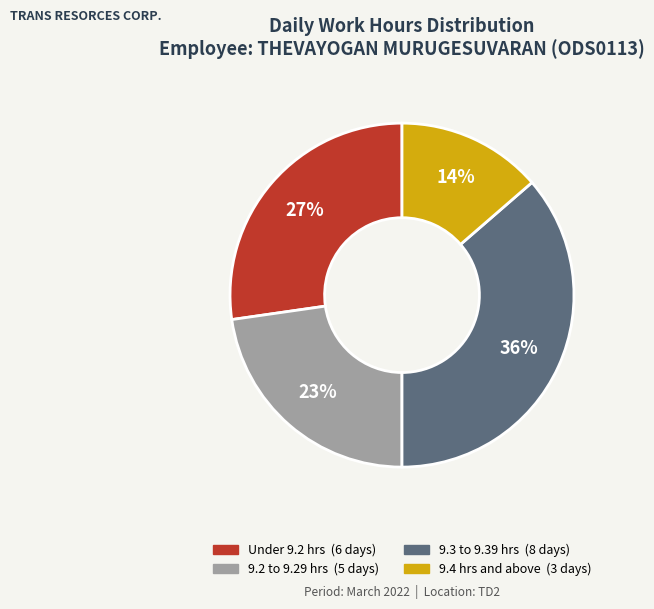

Is there any slice that represents more than half of the pie?

No